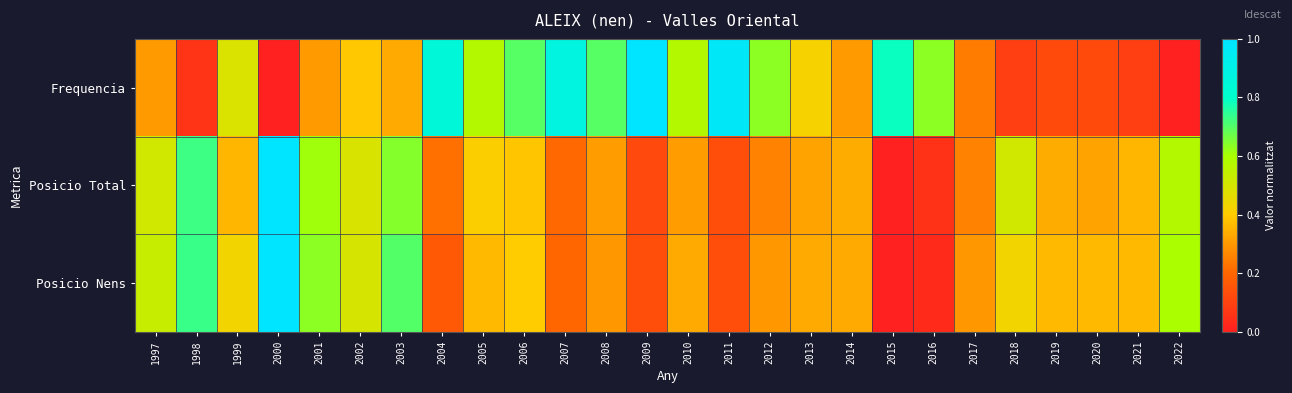

Rank the series by their maximum value, from highest to lowest.

Posicio Total, Frequencia, Posicio Nens